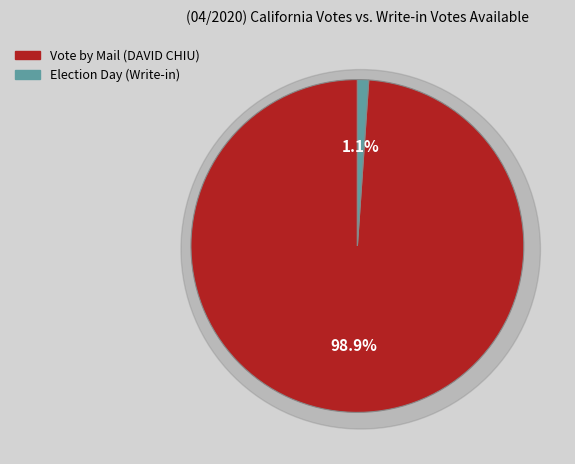

What percentage is the Election Day (Write-in) slice, to the nearest percent?

1%